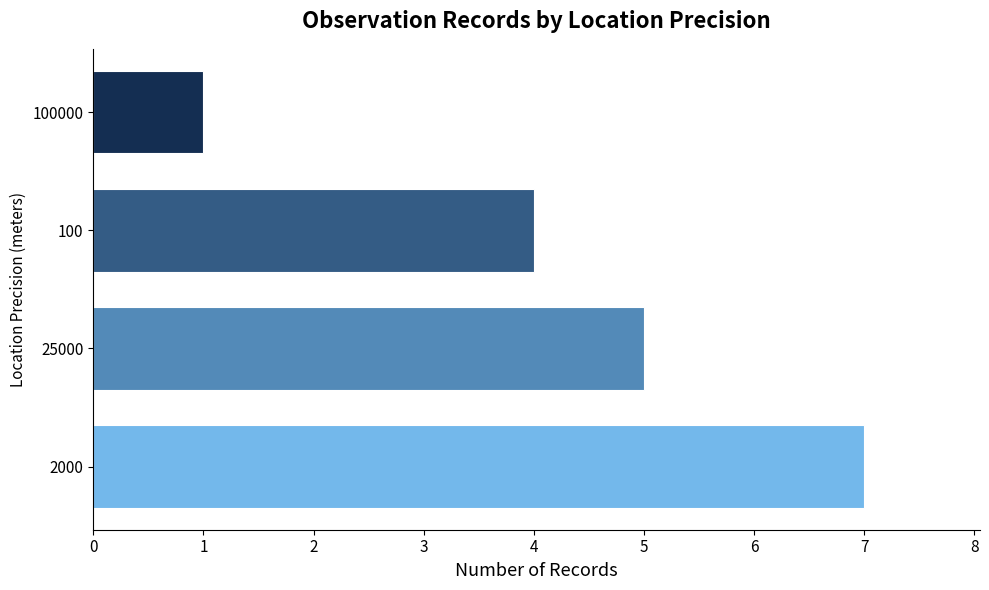

Which label corresponds to the largest value in the chart?

2000